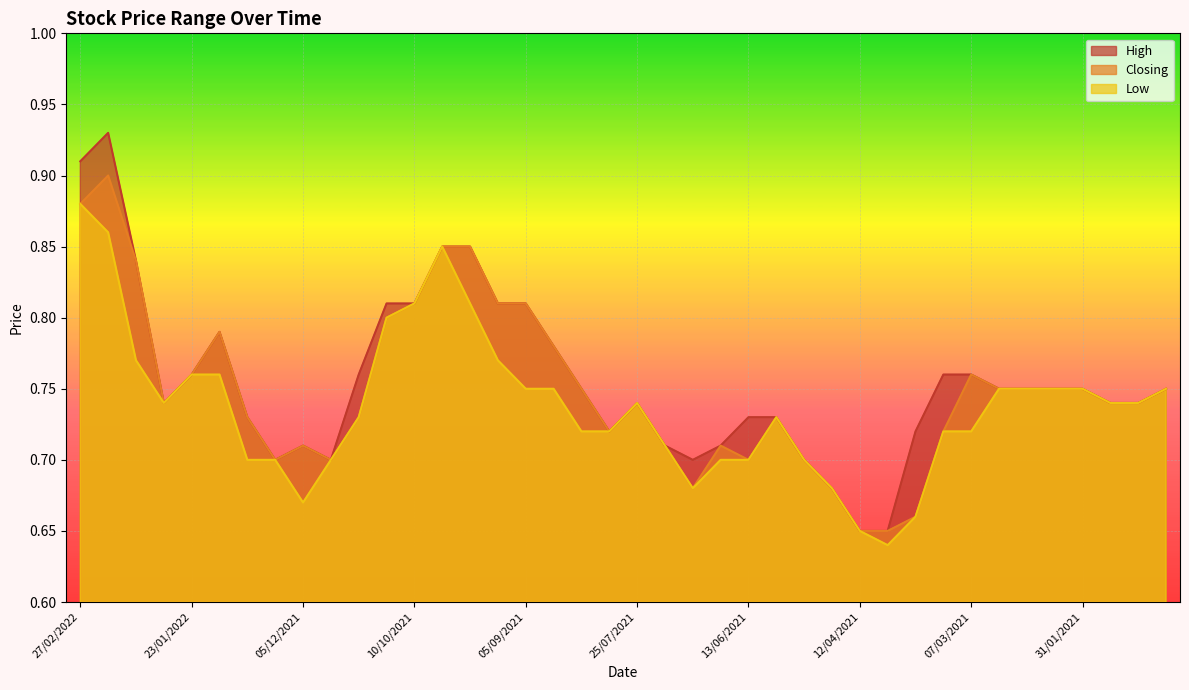

Rank the series at 21/02/2021 from highest to lowest value.

High, Closing, Low